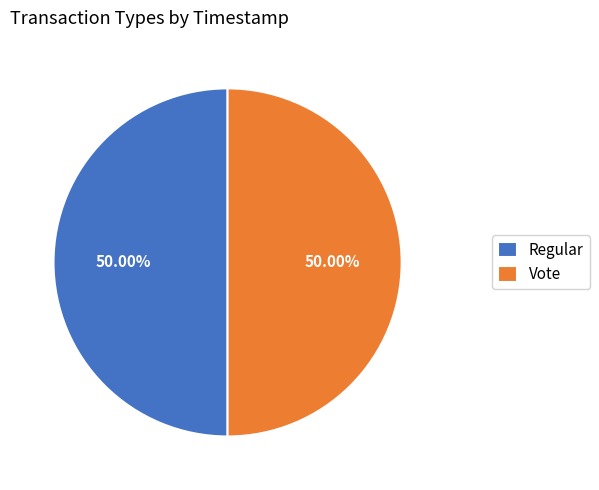

What is the ratio of the value at Regular to the value at Vote?

1.0